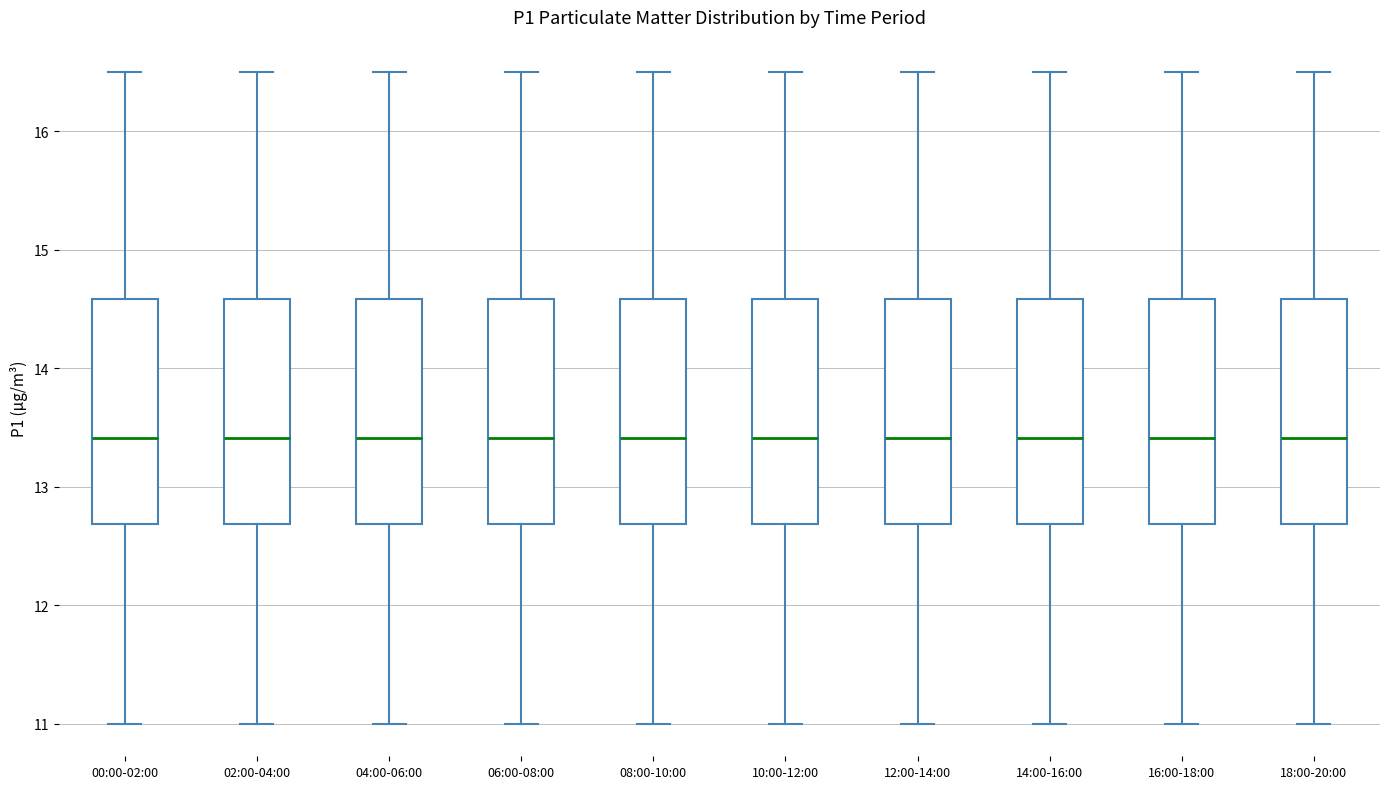

Reading left to right, read every box against the y-axis: the position of its median line, the range the box covers, and the ends of its whiskers. The values are not printed on the chart, so give them approximately, as read against the axis.

00:00-02:00: median 13.4, box 12.7 to 14.6, whiskers 11.0 to 16.5
02:00-04:00: median 13.4, box 12.7 to 14.6, whiskers 11.0 to 16.5
04:00-06:00: median 13.4, box 12.7 to 14.6, whiskers 11.0 to 16.5
06:00-08:00: median 13.4, box 12.7 to 14.6, whiskers 11.0 to 16.5
08:00-10:00: median 13.4, box 12.7 to 14.6, whiskers 11.0 to 16.5
10:00-12:00: median 13.4, box 12.7 to 14.6, whiskers 11.0 to 16.5
12:00-14:00: median 13.4, box 12.7 to 14.6, whiskers 11.0 to 16.5
14:00-16:00: median 13.4, box 12.7 to 14.6, whiskers 11.0 to 16.5
16:00-18:00: median 13.4, box 12.7 to 14.6, whiskers 11.0 to 16.5
18:00-20:00: median 13.4, box 12.7 to 14.6, whiskers 11.0 to 16.5